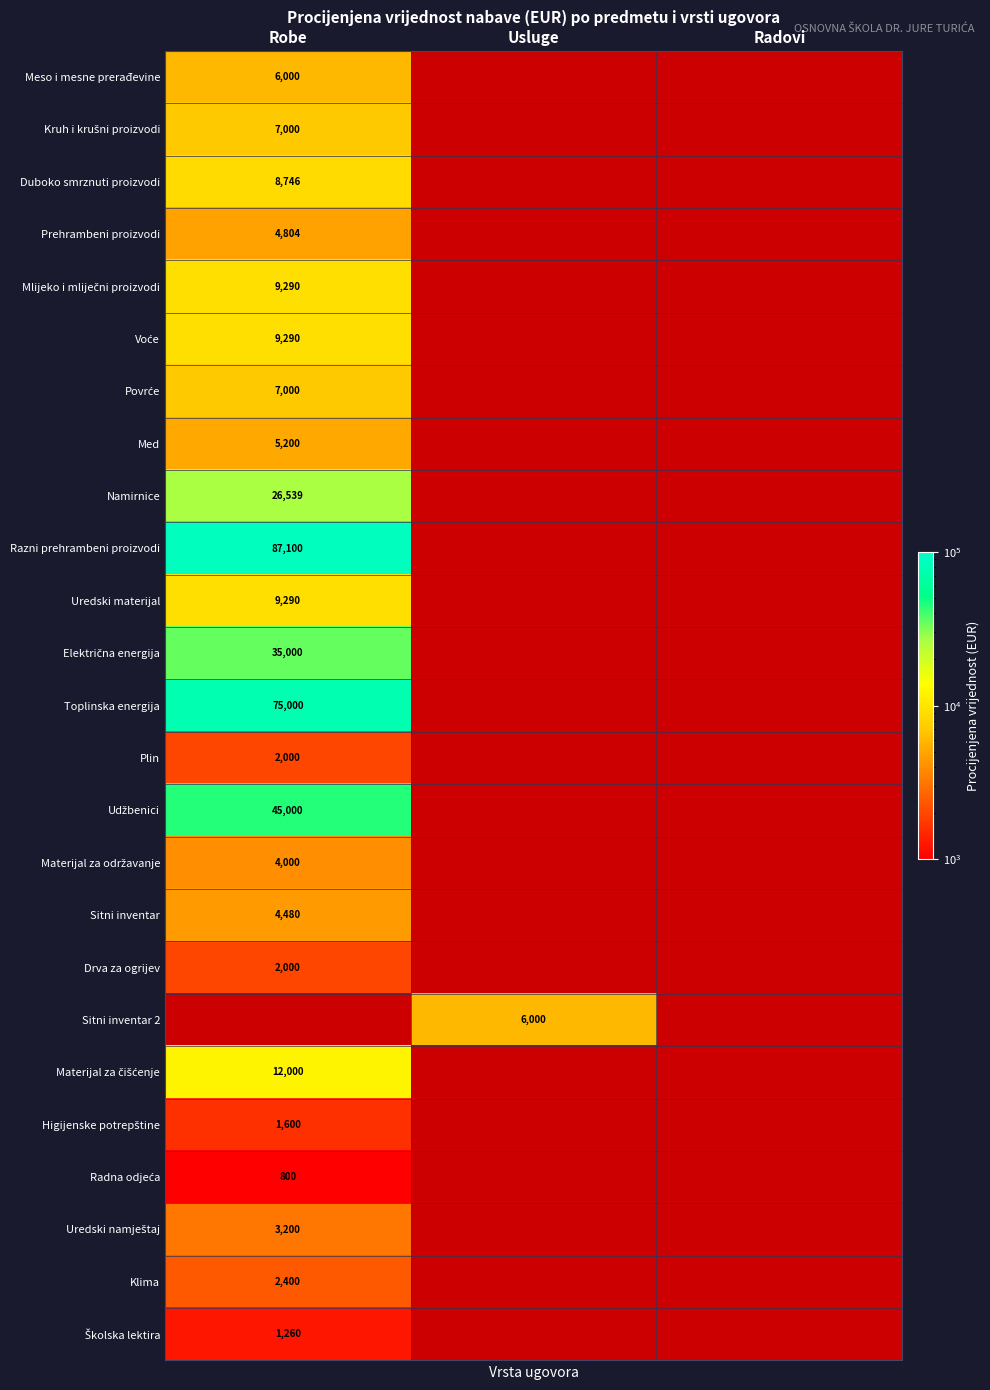

What is the minimum value shown in the chart?

800.0